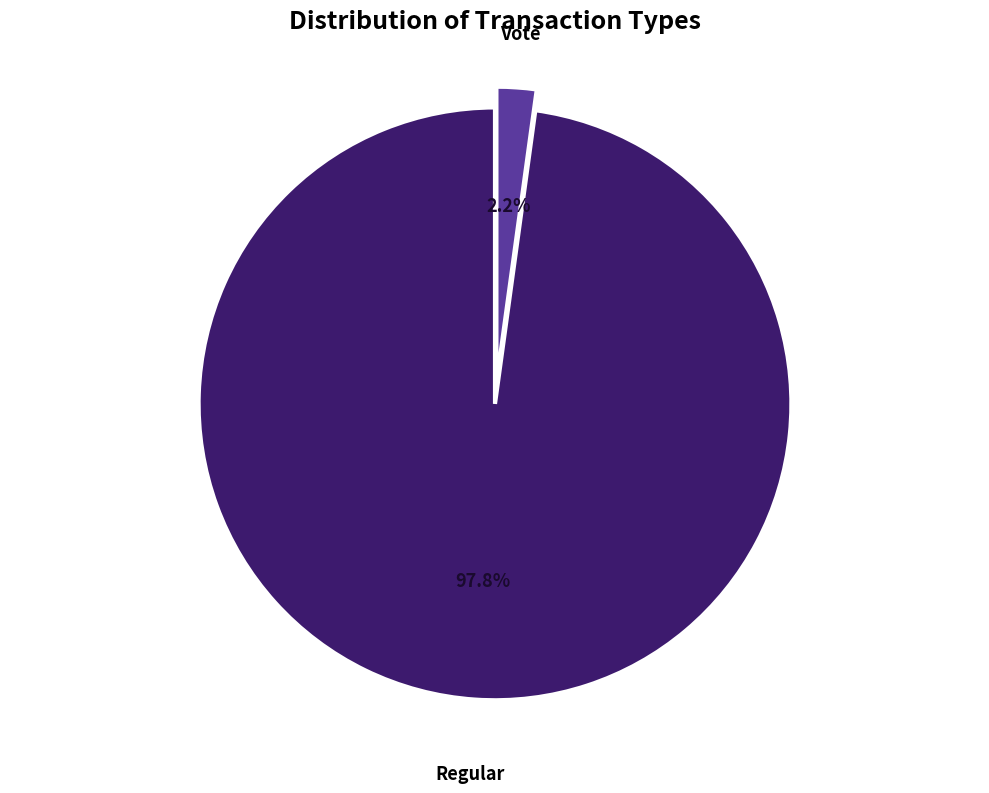

Rank the categories by value from highest to lowest.

Regular, Vote